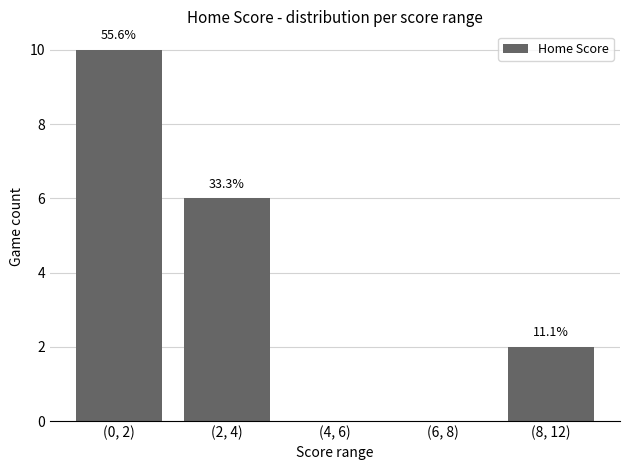

The value at (6, 8) is 0. True or false?

True